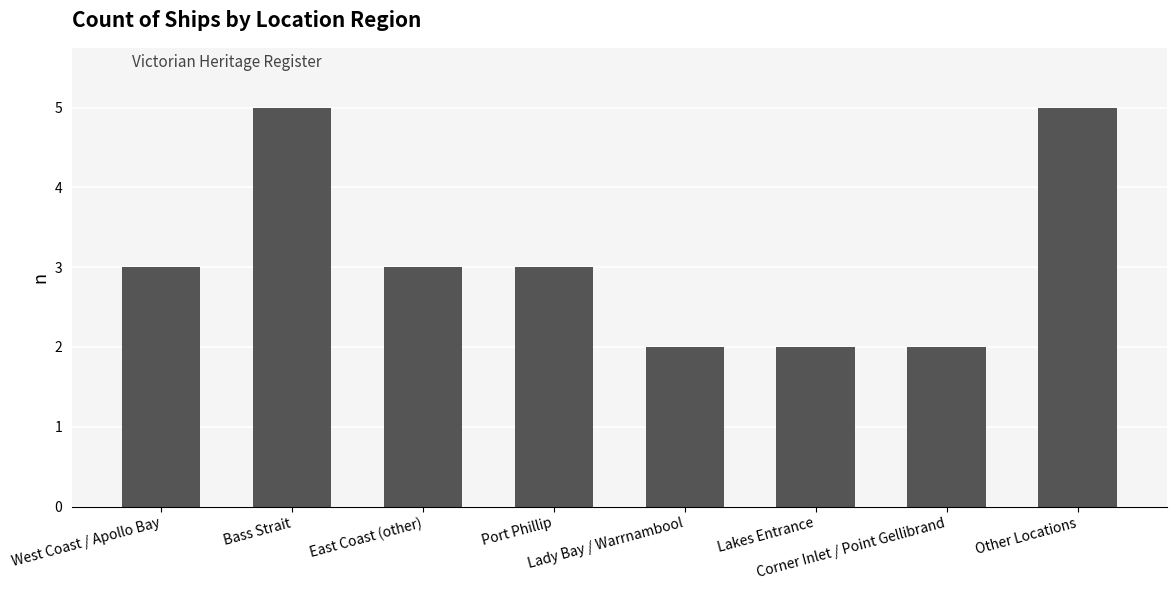

How many bars are there in total?

8